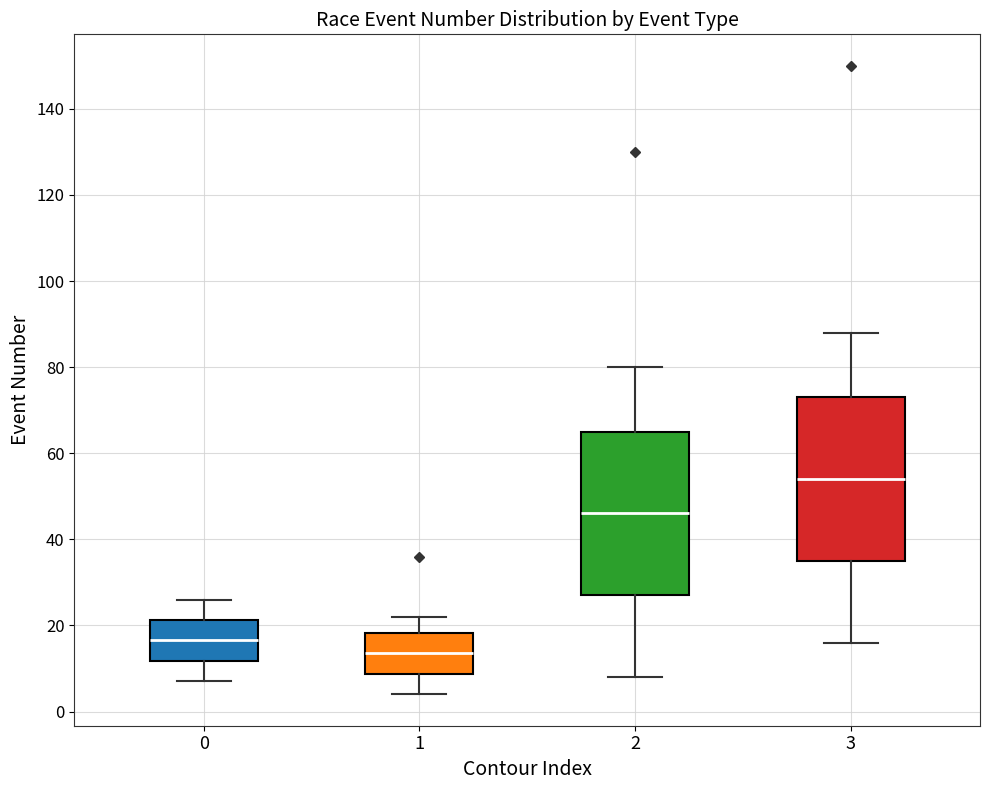

Where is the upper edge of the box at x = 0 on the y-axis? The values are not printed on the chart, so give them approximately, as read against the axis.

22